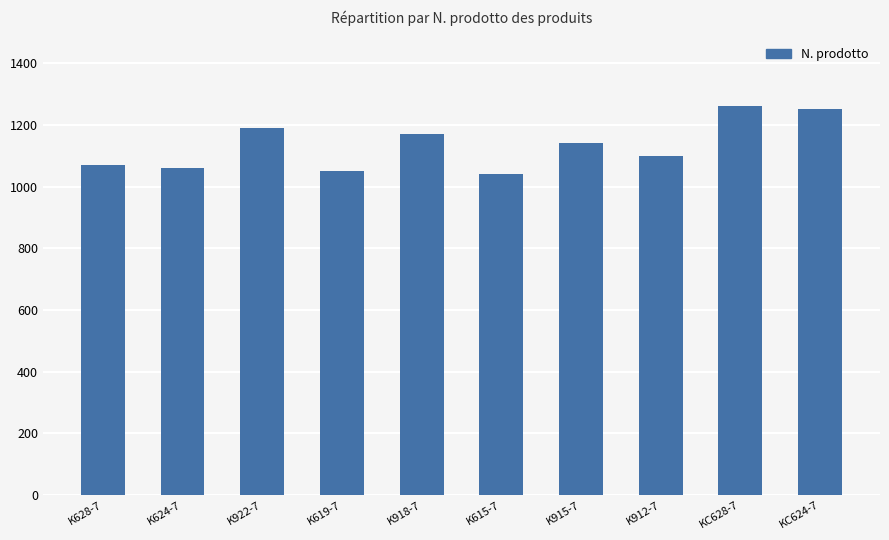

What is the value of the 9th bar from the left?

1260